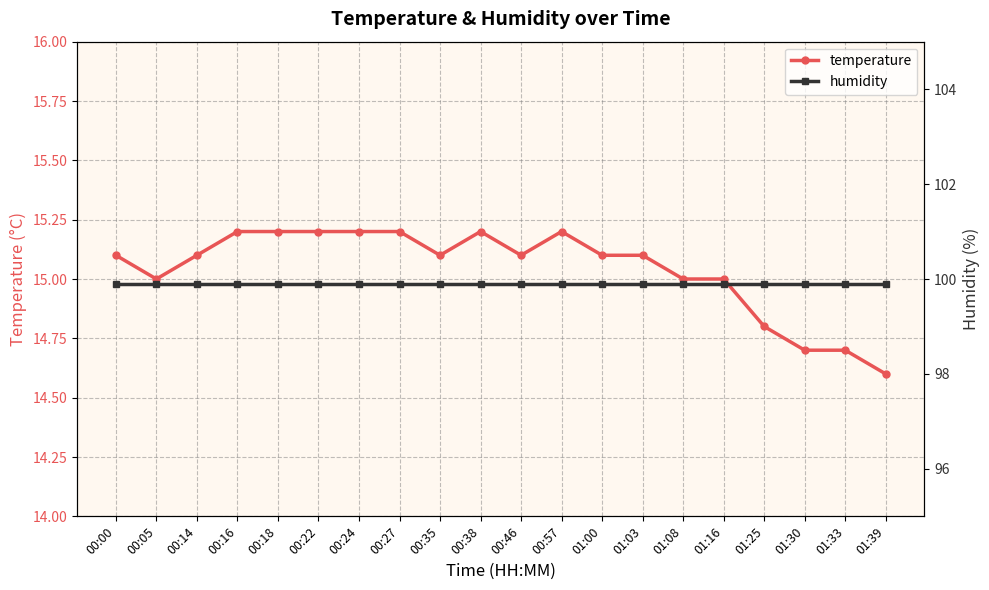

Reading left to right, transcribe all the data shown in this chart.

temperature: 00:00=15.1	00:05=15.0	00:14=15.1	00:16=15.2	00:18=15.2	00:22=15.2	00:24=15.2	00:27=15.2	00:35=15.1	00:38=15.2	00:46=15.1	00:57=15.2	01:00=15.1	01:03=15.1	01:08=15.0	01:16=15.0	01:25=14.8	01:30=14.7	01:33=14.7	01:39=14.6
humidity: 00:00=99.9	00:05=99.9	00:14=99.9	00:16=99.9	00:18=99.9	00:22=99.9	00:24=99.9	00:27=99.9	00:35=99.9	00:38=99.9	00:46=99.9	00:57=99.9	01:00=99.9	01:03=99.9	01:08=99.9	01:16=99.9	01:25=99.9	01:30=99.9	01:33=99.9	01:39=99.9